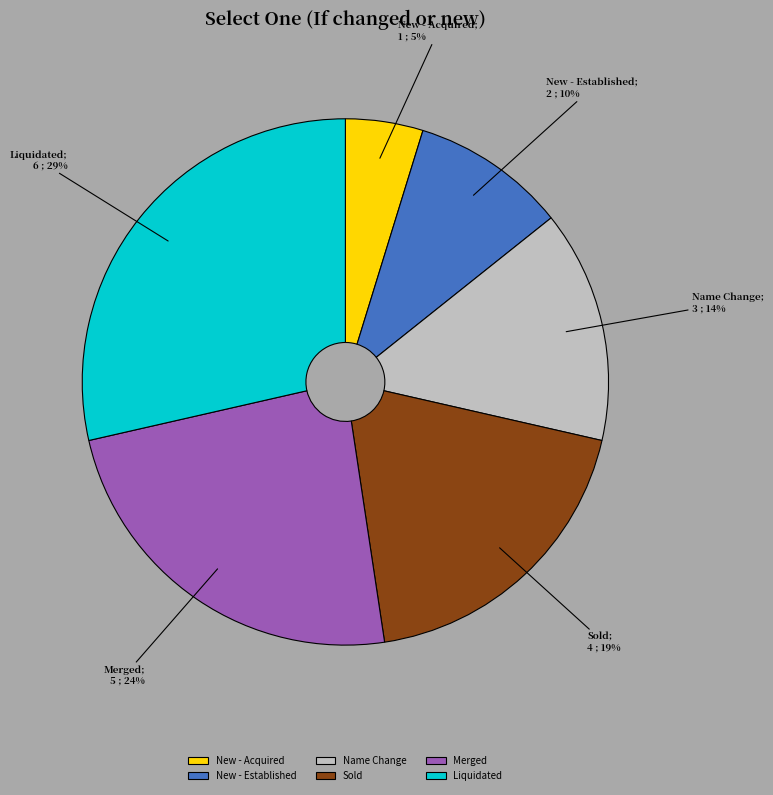

Which category has the smallest portion of the pie?

New - Acquired